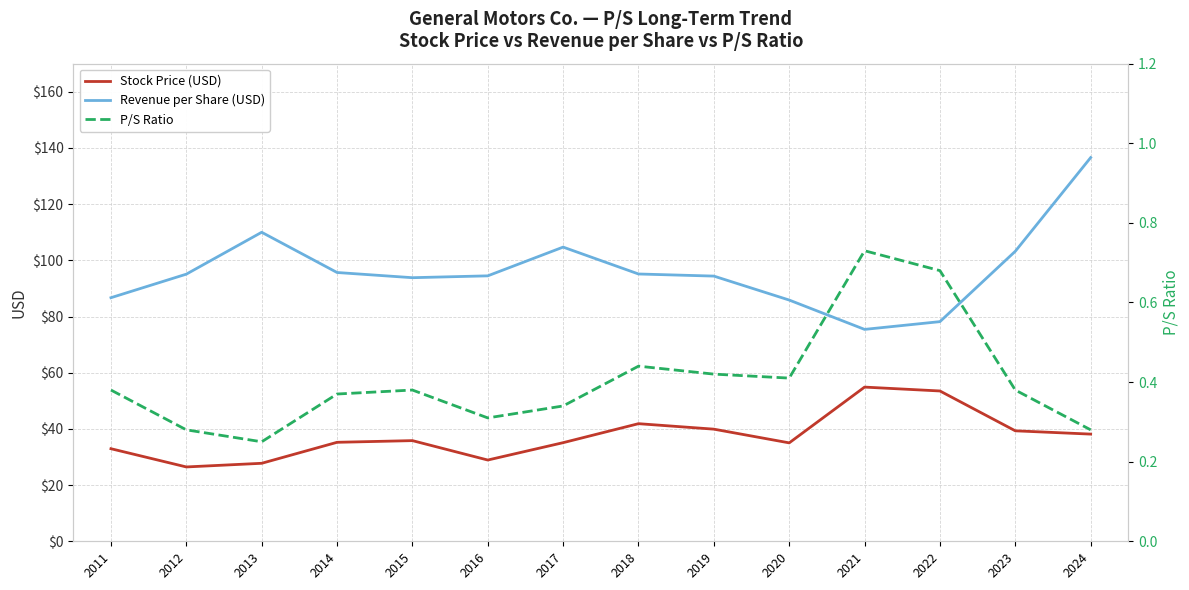

How many interior local valleys does the P/S Ratio series have?

3